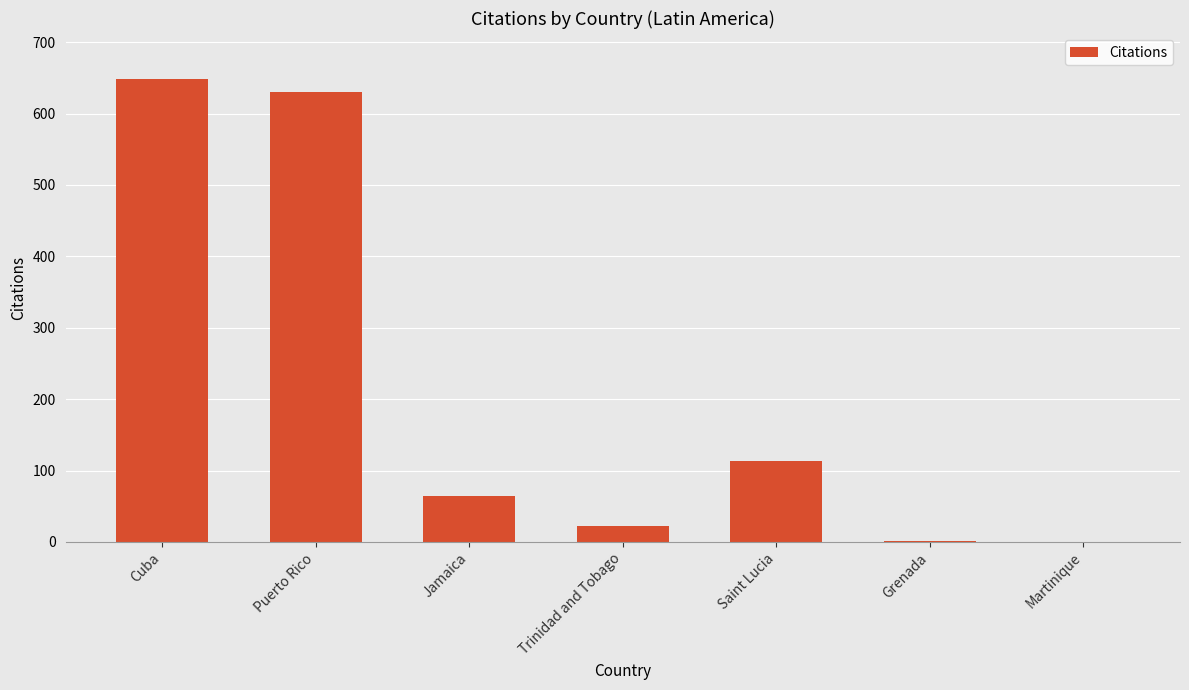

What is the approximate value at Saint Lucia, to the nearest 10?

110